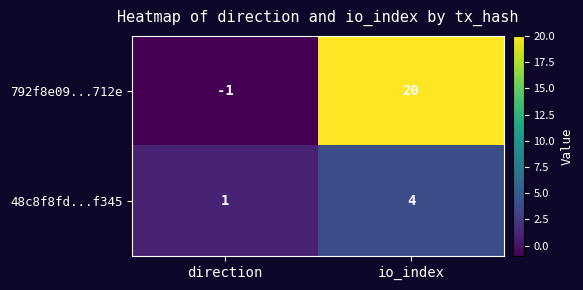

At which label does 48c8f8fd...f345 reach its minimum?

direction